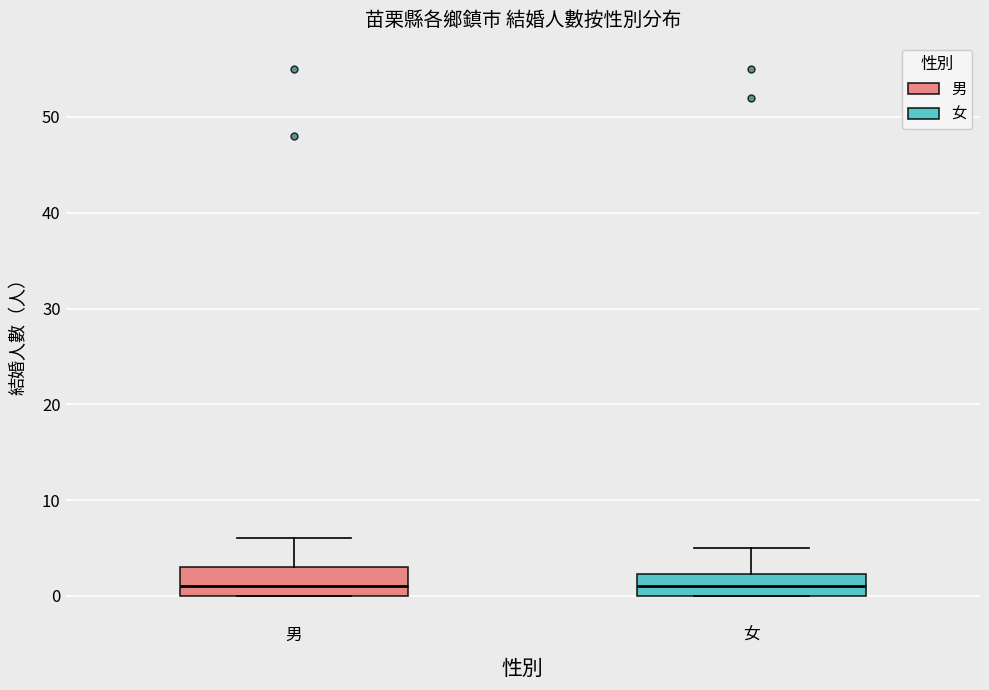

Reading left to right, read every box against the y-axis: the position of its median line, the range the box covers, and the ends of its whiskers. The values are not printed on the chart, so give them approximately, as read against the axis.

男: median 1, box 0 to 3, whiskers 0 to 6
女: median 1, box 0 to 2, whiskers 0 to 5